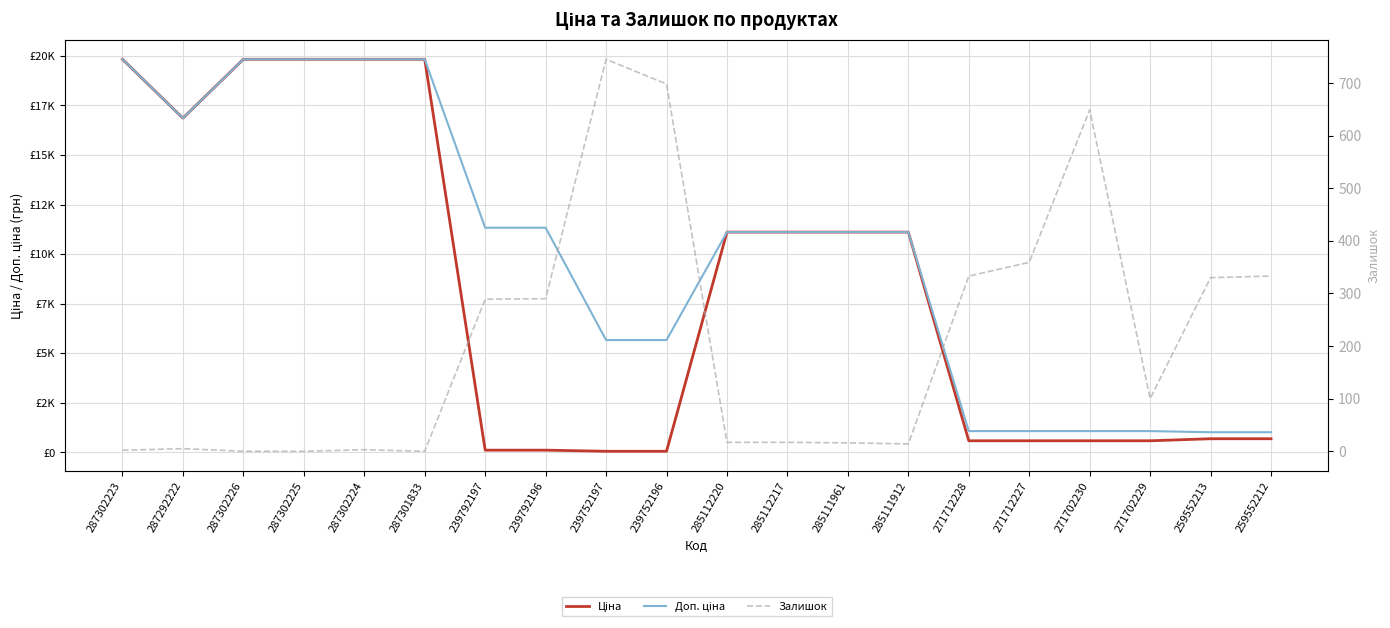

Reading left to right, list all the values displayed in this chart.

Ціна: 287302223=19831.1	287292222=16863.2	287302226=19831.1	287302225=19831.1	287302224=19831.1	287301833=19831.1	239792197=113.3	239792196=113.3	239752197=56.7	239752196=56.7	285112220=11113.6	285112217=11113.6	285111961=11113.6	285111912=11113.6	271712228=586.0	271712227=586.0	271702230=586.0	271702229=586.0	259552213=689.1	259552212=689.1
Доп. ціна: 287302223=19831.1	287292222=16863.2	287302226=19831.1	287302225=19831.1	287302224=19831.1	287301833=19831.1	239792197=11334.0	239792196=11334.0	239752197=5667.0	239752196=5667.0	285112220=11113.6	285112217=11113.6	285111961=11113.6	285111912=11113.6	271712228=1074.5	271712227=1074.5	271702230=1074.5	271702229=1074.5	259552213=1017.8	259552212=1017.8
Залишок: 287302223=2.0	287292222=5.0	287302226=0.0	287302225=0.0	287302224=3.0	287301833=0.0	239792197=289.0	239792196=290.0	239752197=745.0	239752196=698.0	285112220=17.0	285112217=17.0	285111961=16.0	285111912=14.0	271712228=333.0	271712227=359.0	271702230=649.0	271702229=100.0	259552213=330.0	259552212=333.0